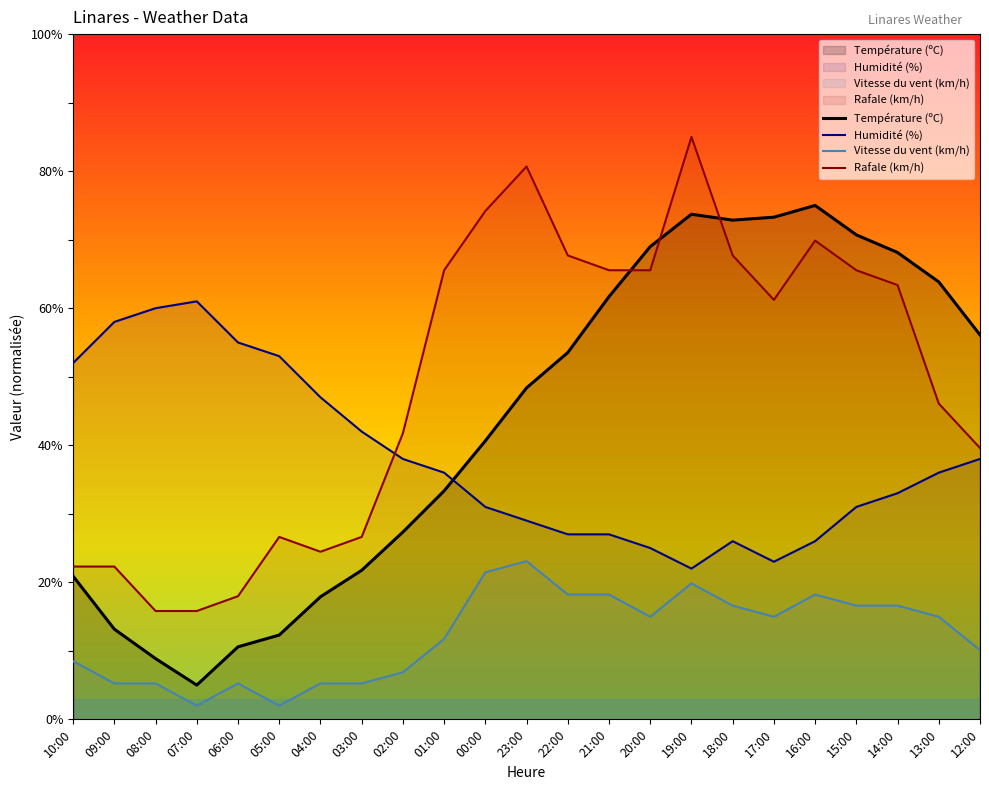

At which category is the sum across all series the highest?

19:00